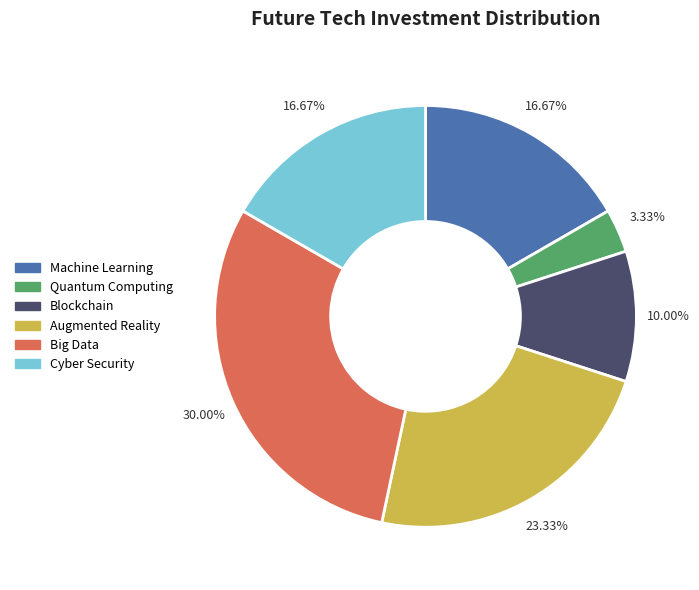

Is there a majority slice in this chart?

No